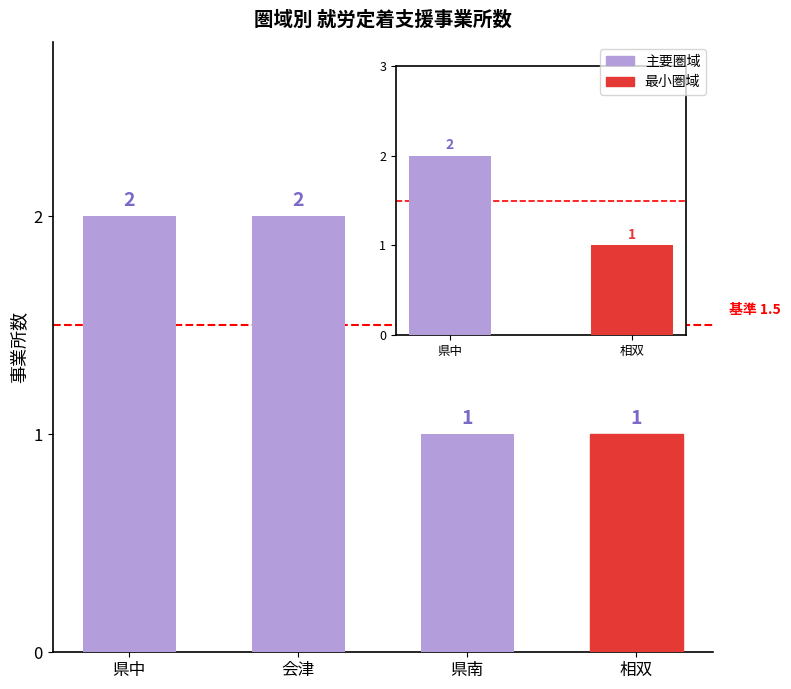

Approximately how many times larger is the value at 県中 compared to 会津?

1.0